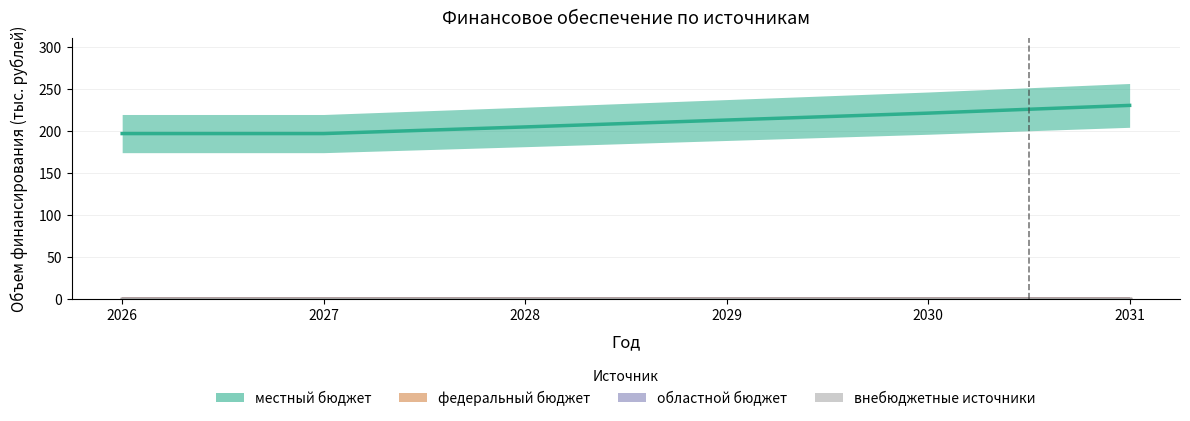

Is this an area chart (filled region under the line)?

No